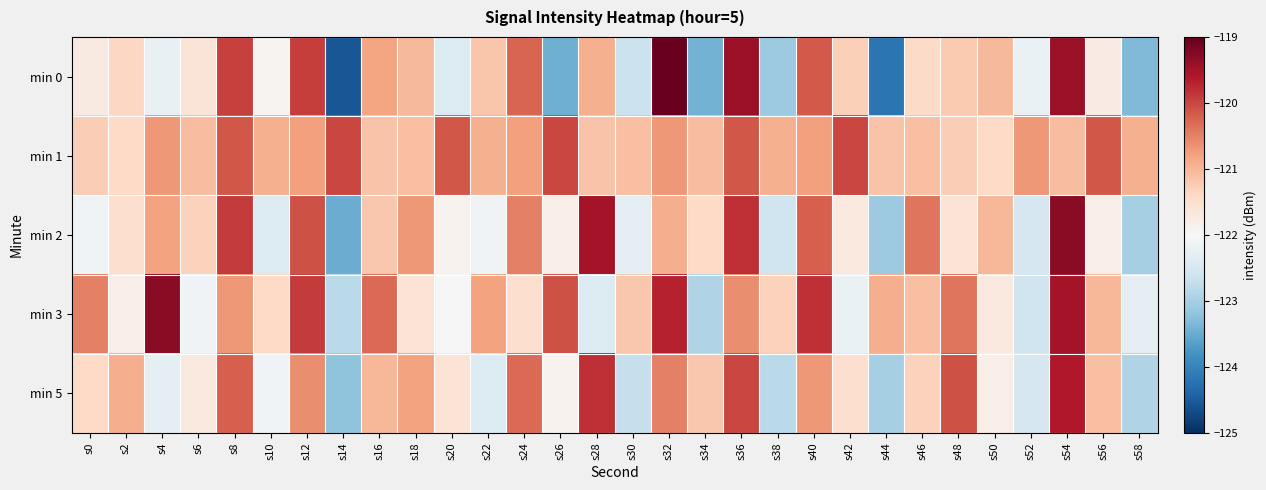

Reading left to right, extract all data points from this chart.

min 0: s0=-121.7	s2=-121.4	s4=-122.2	s6=-121.6	s8=-119.9	s10=-121.9	s12=-119.9	s14=-124.6	s16=-120.8	s18=-121.0	s20=-122.4	s22=-121.2	s24=-120.3	s26=-123.5	s28=-120.9	s30=-122.6	s32=-119.0	s34=-123.4	s36=-119.4	s38=-123.1	s40=-120.2	s42=-121.3	s44=-124.2	s46=-121.4	s48=-121.2	s50=-121.0	s52=-122.2	s54=-119.4	s56=-121.8	s58=-123.3
min 1: s0=-121.3	s2=-121.4	s4=-120.7	s6=-121.1	s8=-120.1	s10=-120.9	s12=-120.8	s14=-120.0	s16=-121.2	s18=-121.1	s20=-120.1	s22=-120.9	s24=-120.8	s26=-120.0	s28=-121.2	s30=-121.1	s32=-120.7	s34=-121.1	s36=-120.1	s38=-120.9	s40=-120.8	s42=-120.0	s44=-121.2	s46=-121.1	s48=-121.3	s50=-121.4	s52=-120.7	s54=-121.1	s56=-120.1	s58=-120.9
min 2: s0=-122.1	s2=-121.5	s4=-120.8	s6=-121.3	s8=-119.9	s10=-122.4	s12=-120.1	s14=-123.5	s16=-121.2	s18=-120.7	s20=-121.9	s22=-122.1	s24=-120.5	s26=-121.8	s28=-119.5	s30=-122.3	s32=-120.9	s34=-121.4	s36=-119.8	s38=-122.6	s40=-120.2	s42=-121.7	s44=-123.1	s46=-120.4	s48=-121.6	s50=-121.0	s52=-122.5	s54=-119.3	s56=-121.8	s58=-123.0
min 3: s0=-120.5	s2=-121.8	s4=-119.3	s6=-122.1	s8=-120.7	s10=-121.4	s12=-119.9	s14=-122.8	s16=-120.3	s18=-121.6	s20=-122.0	s22=-120.8	s24=-121.5	s26=-120.1	s28=-122.4	s30=-121.2	s32=-119.7	s34=-122.9	s36=-120.6	s38=-121.3	s40=-119.8	s42=-122.2	s44=-120.9	s46=-121.1	s48=-120.4	s50=-121.7	s52=-122.6	s54=-119.5	s56=-121.0	s58=-122.3
min 5: s0=-121.4	s2=-120.9	s4=-122.3	s6=-121.7	s8=-120.2	s10=-122.1	s12=-120.6	s14=-123.2	s16=-121.0	s18=-120.8	s20=-121.6	s22=-122.4	s24=-120.3	s26=-121.9	s28=-119.8	s30=-122.7	s32=-120.5	s34=-121.2	s36=-120.0	s38=-122.8	s40=-120.7	s42=-121.5	s44=-123.0	s46=-121.3	s48=-120.1	s50=-121.8	s52=-122.5	s54=-119.6	s56=-121.1	s58=-122.9